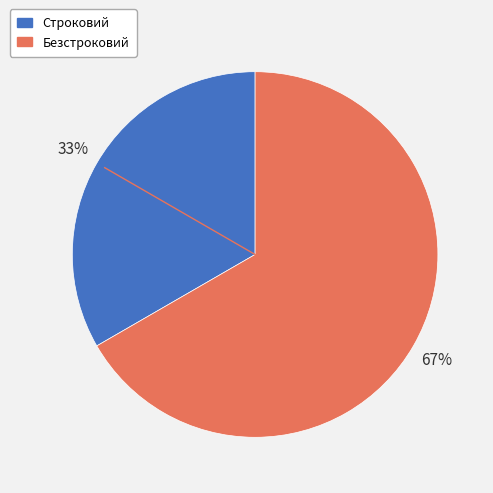

Rank the categories by value from lowest to highest.

Строковий, Безстроковий